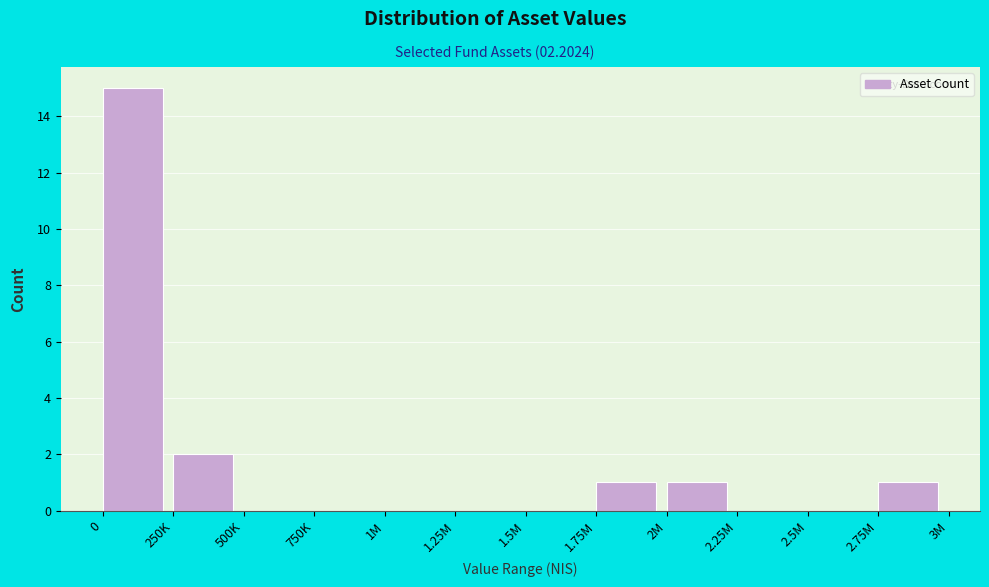

Reading left to right, transcribe all the data shown in this chart.

0=15	250K=2	500K=0	750K=0	1M=0	1.25M=0	1.5M=0	1.75M=1	2M=1	2.25M=0	2.5M=0	2.75M=1